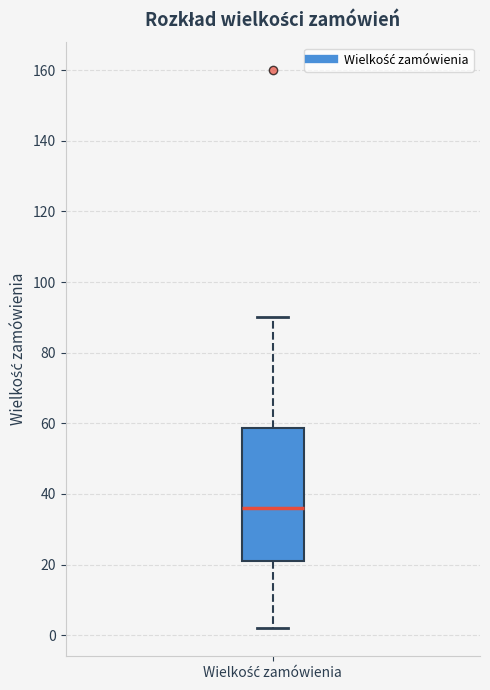

Read this box plot against the y-axis: the position of the median line, the range covered by the box, and the ends of both whiskers. The values are not printed on the chart, so give them approximately, as read against the axis.

median 36, box 22 to 58, whiskers 2 to 90